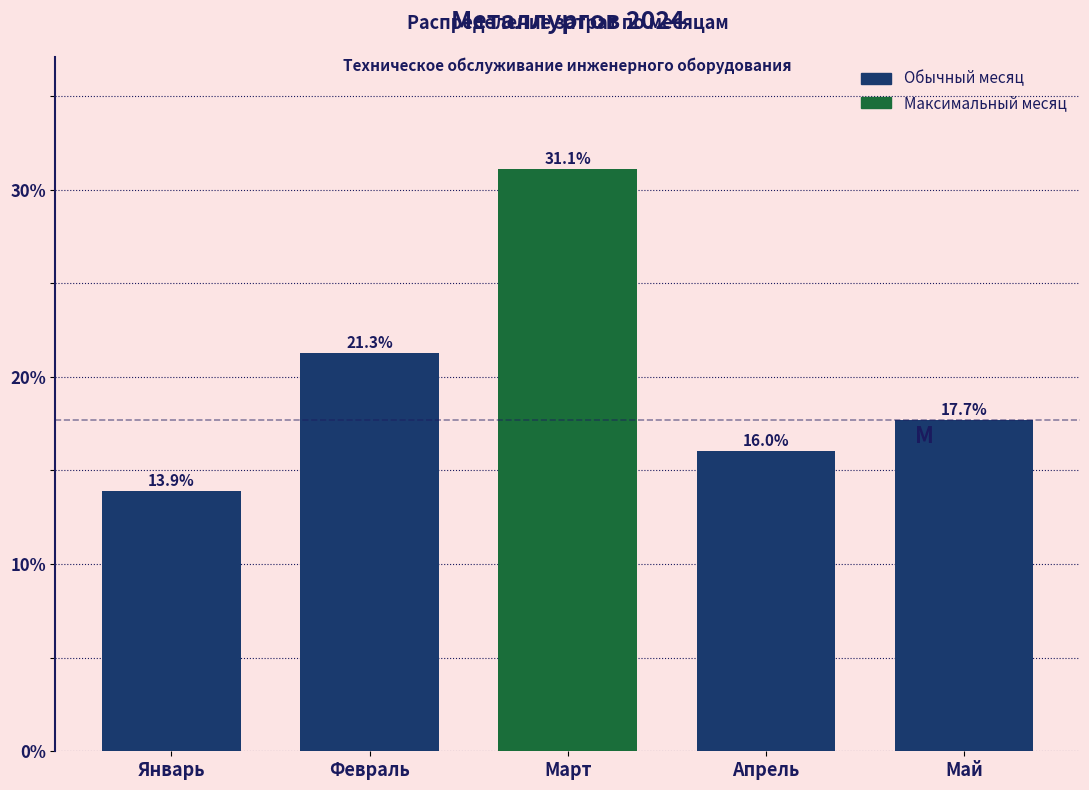

Reading left to right, what are all the values shown in this chart?

13.9	21.3	31.1	16.0	17.7